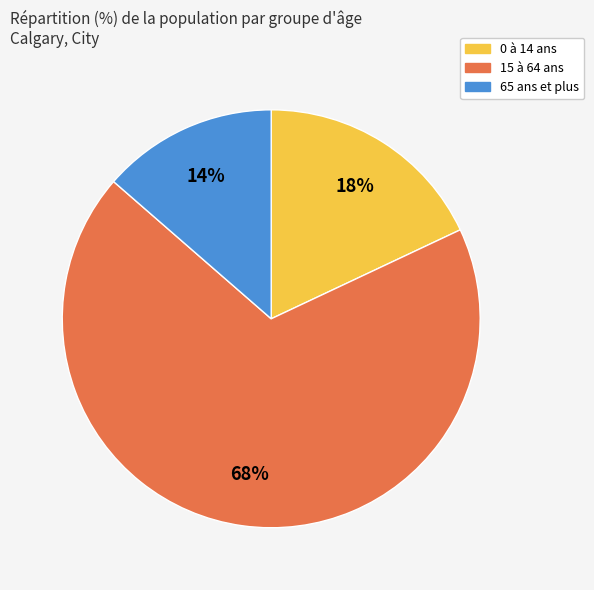

True or false: 65 ans et plus accounts for 27% of the total.

False